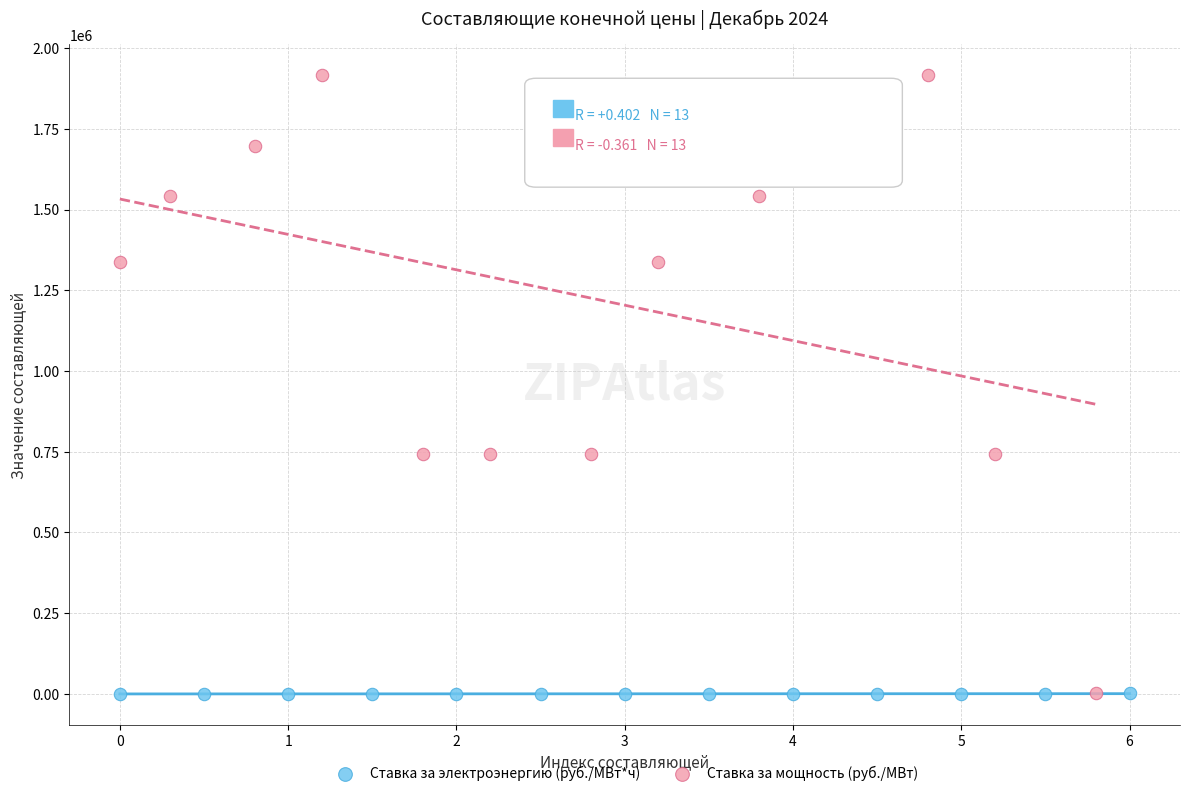

Which series has the widest spread of Y values?

Ставка за мощность (руб./МВт)